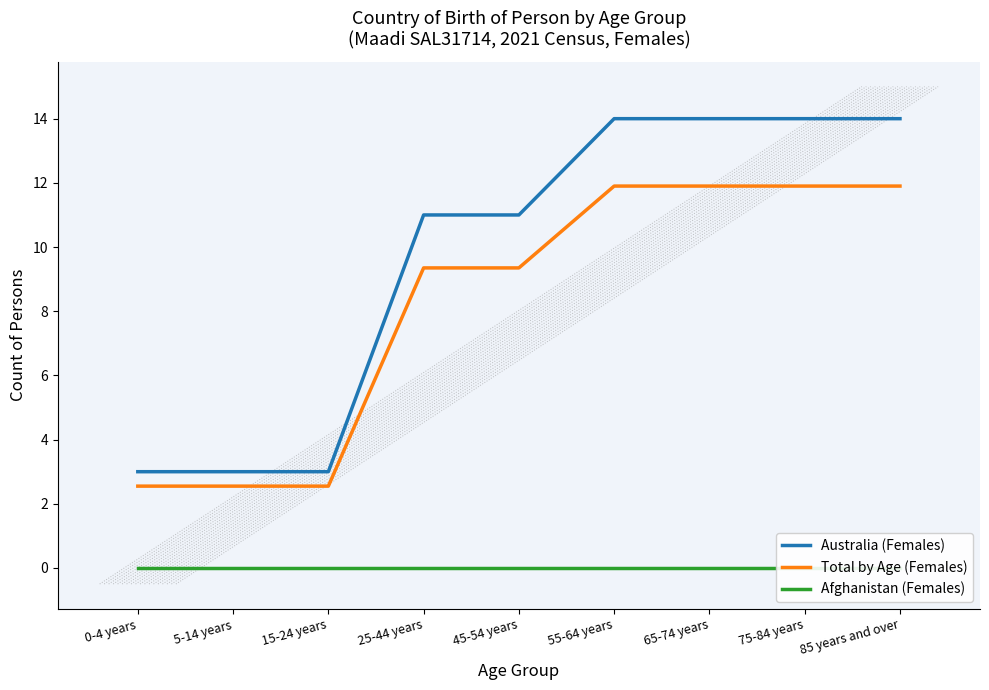

The value of Total by Age (Females) at 25-44 years is 9.3. True or false?

True